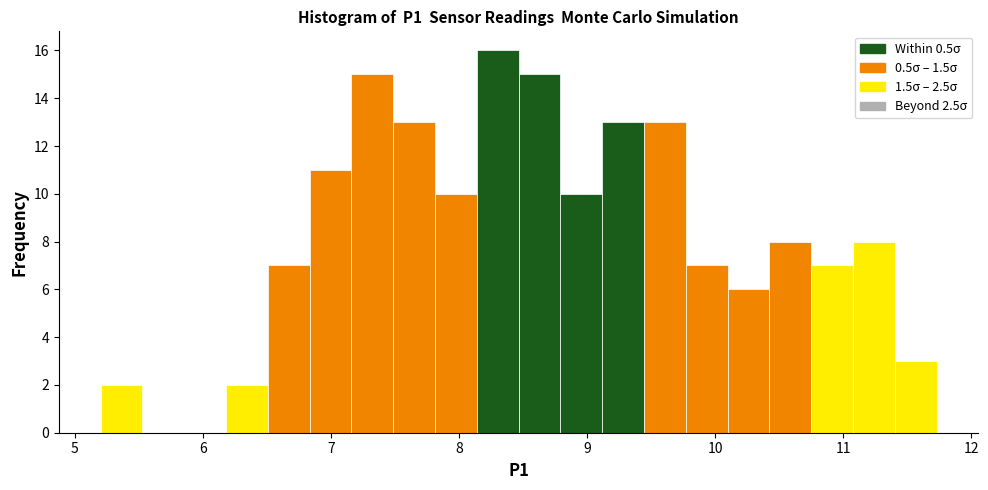

Read against the x-axis, roughly where is the centre of the tallest bar?

8.3